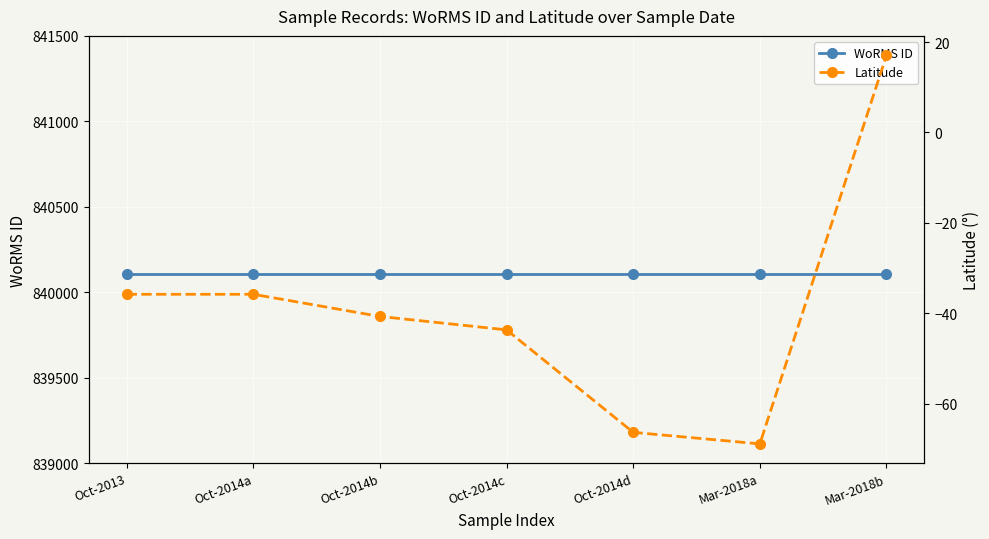

Does the chart display data point markers on the line(s)?

Yes